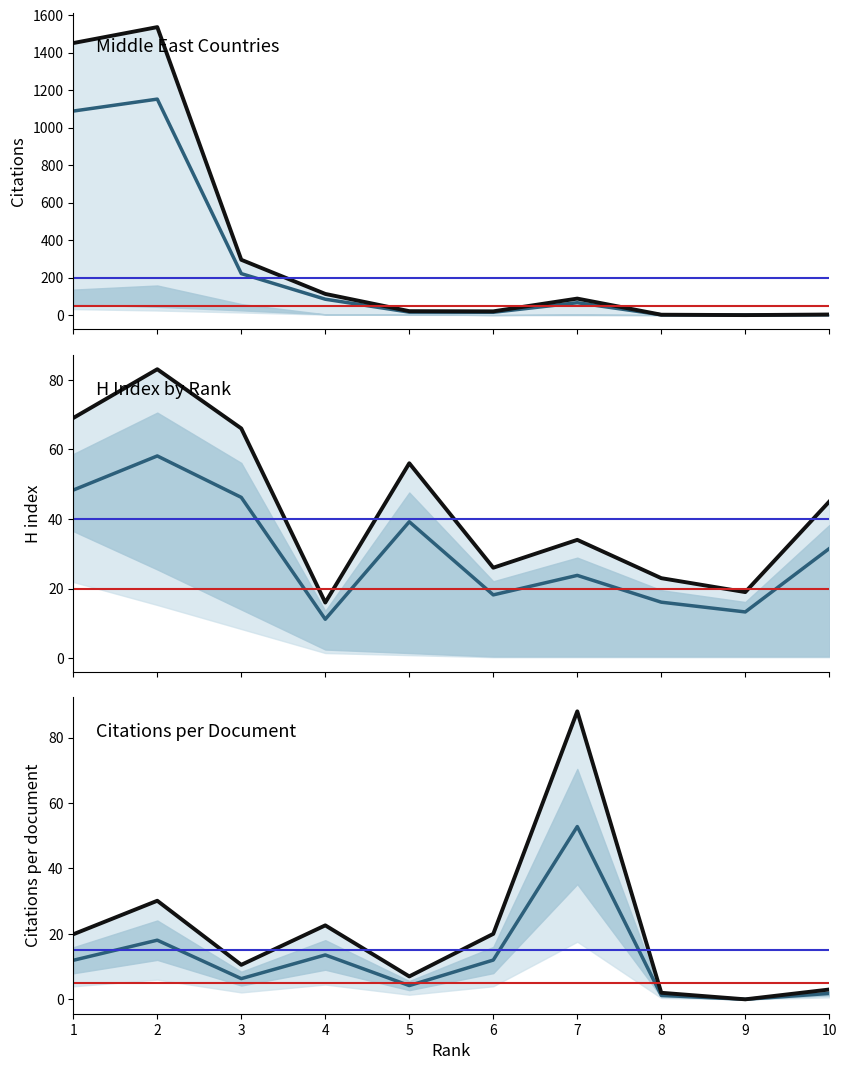

The Citations series shows 39.1 at 7. True or false?

False